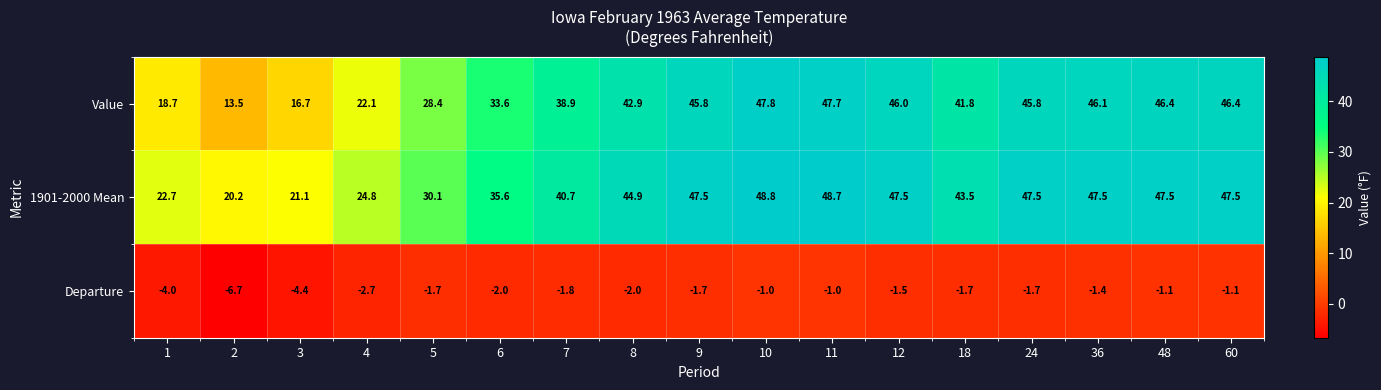

What is the lowest value of the Value series?

13.5